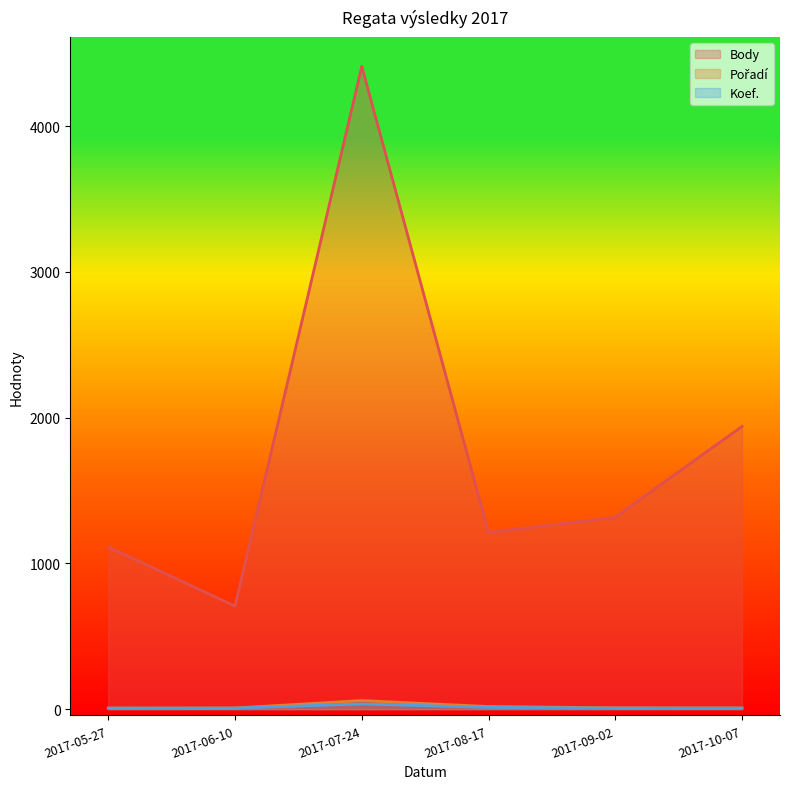

Rank the series by their maximum value, from lowest to highest.

Koef., Pořadí, Body